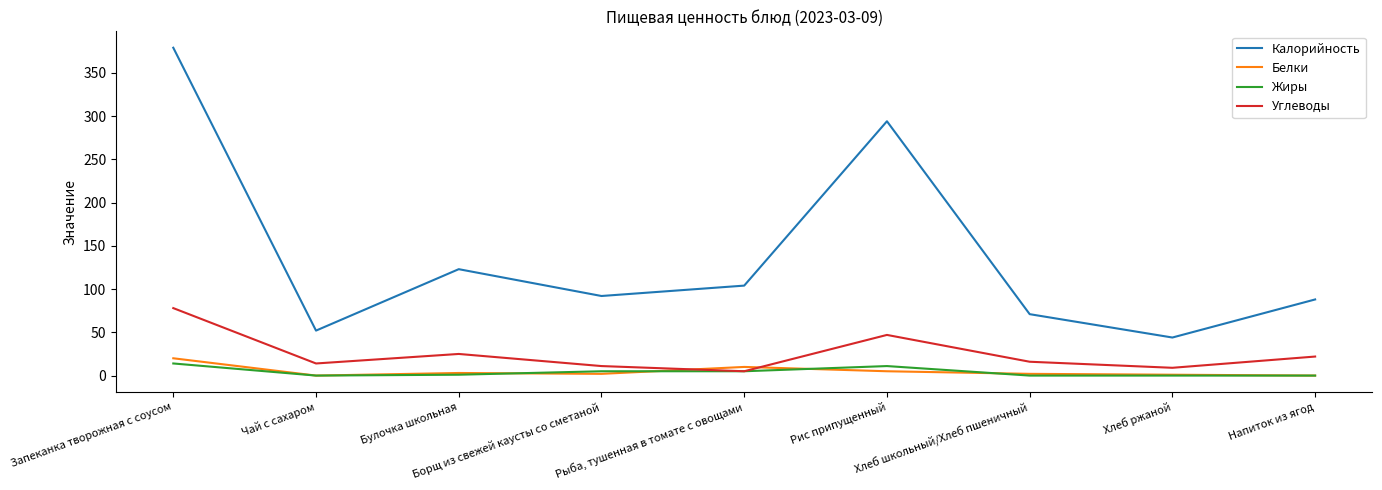

How many lines are shown in the chart?

4